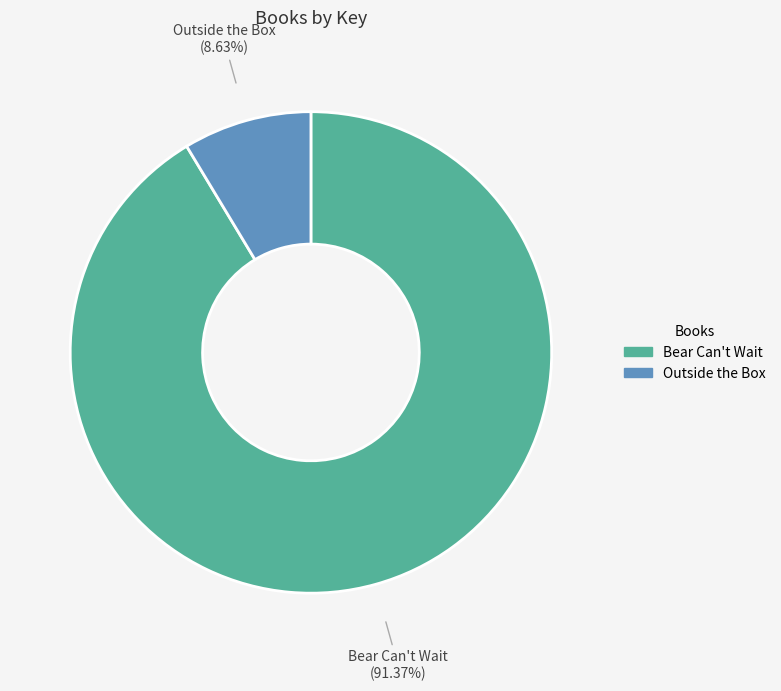

Does Outside the Box represent more than half of the total?

No